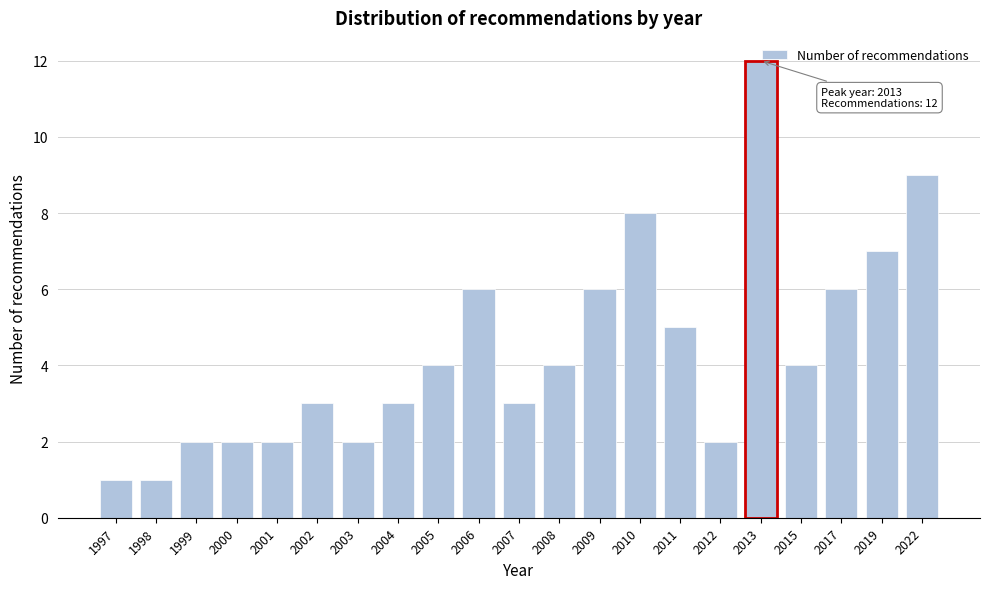

What is the value of the 15th bar from the left?

5